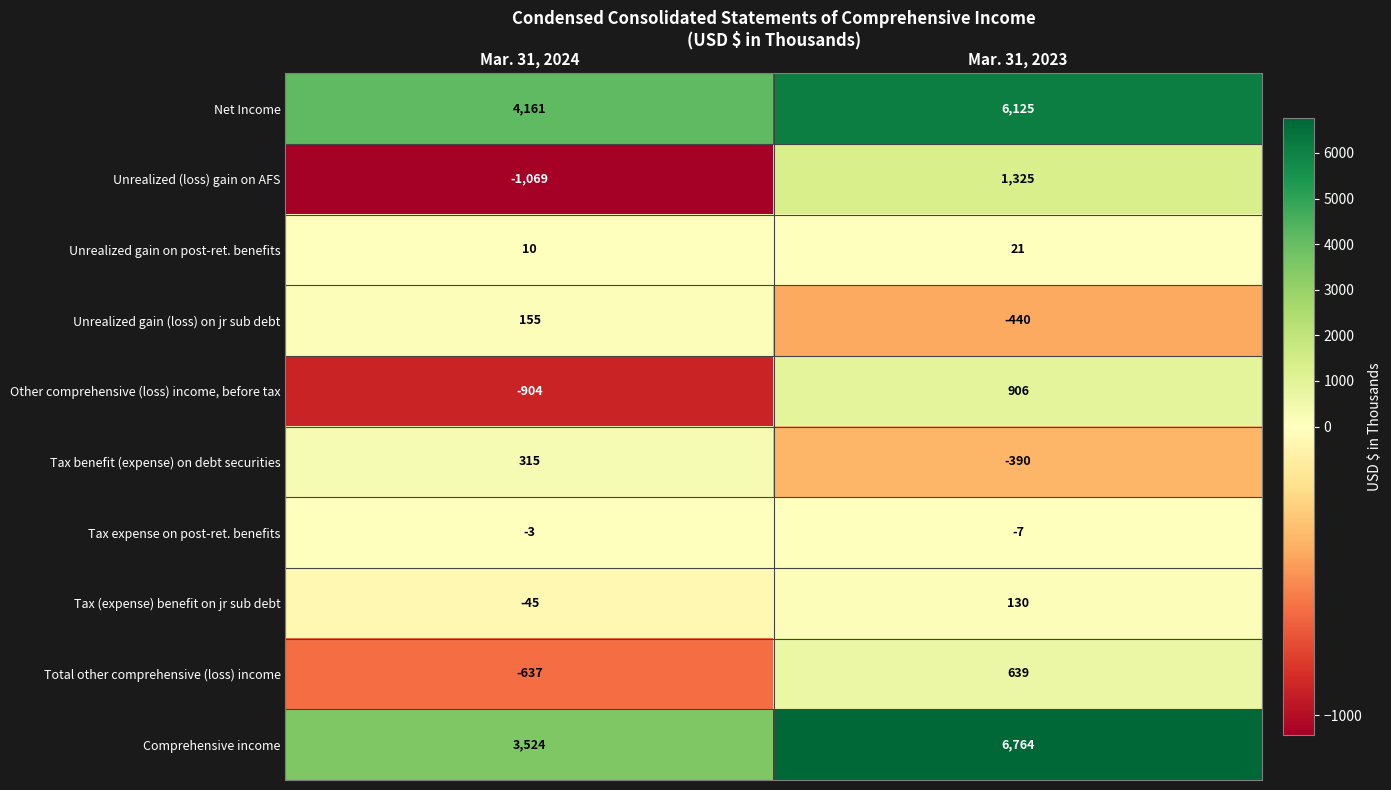

What is the difference between the Unrealized gain on post-ret. benefits values at Mar. 31, 2024 and Mar. 31, 2023?

11